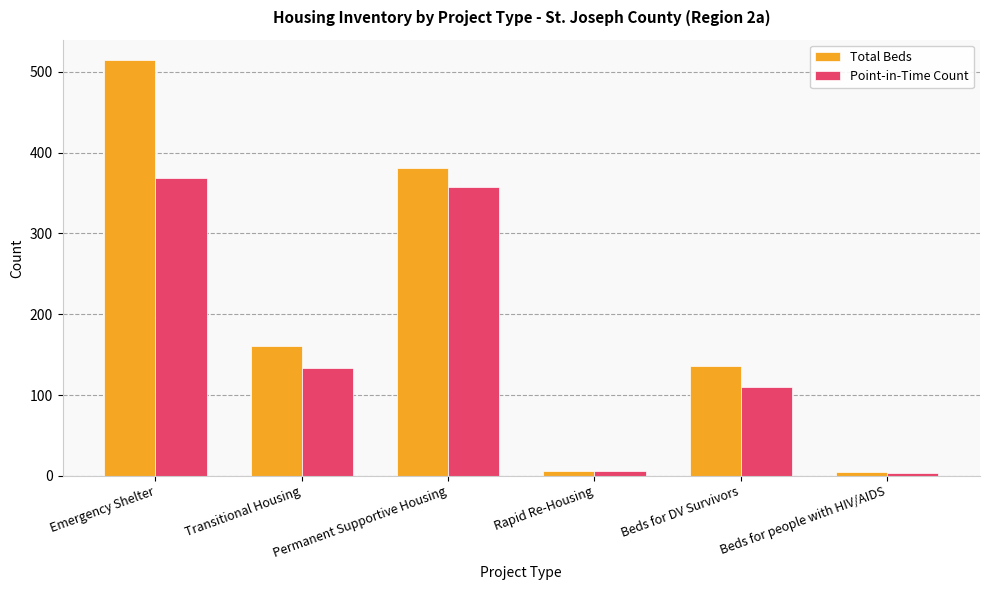

How many bars are there in each group?

2